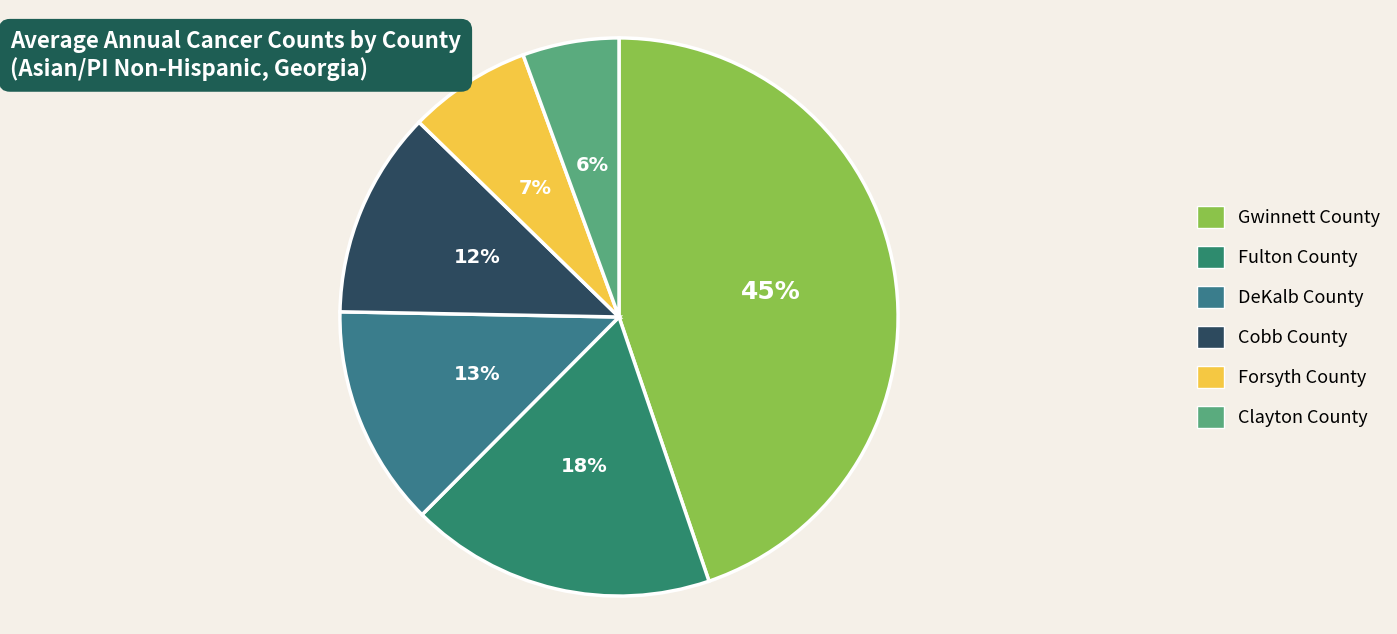

To the nearest percent, what is the difference between the Gwinnett County and Cobb County slice percentages?

33%